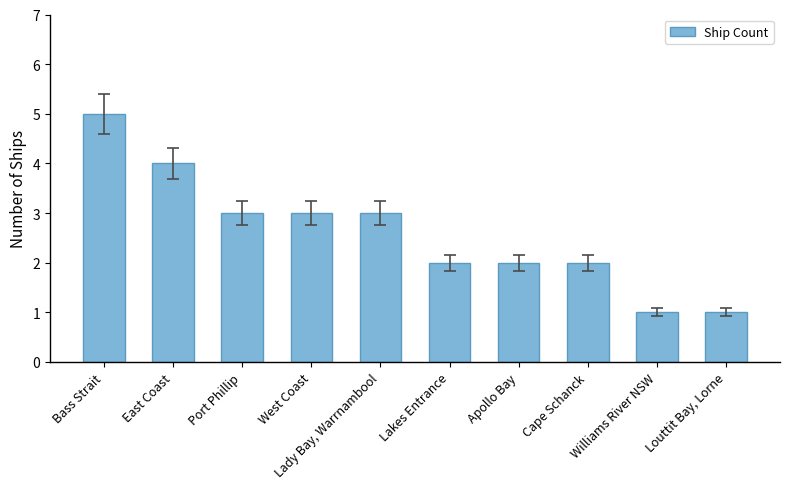

What is the smallest value displayed?

1